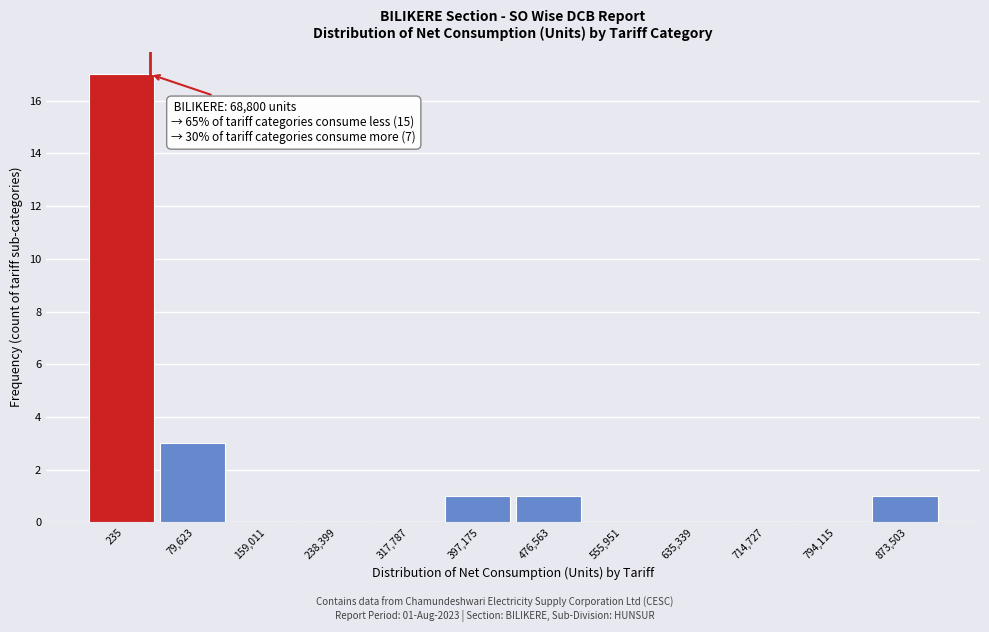

Reading left to right, extract all data points from this chart.

235=17	79,623=3	159,011=0	238,399=0	317,787=0	397,175=1	476,563=1	555,951=0	635,339=0	714,727=0	794,115=0	873,503=1